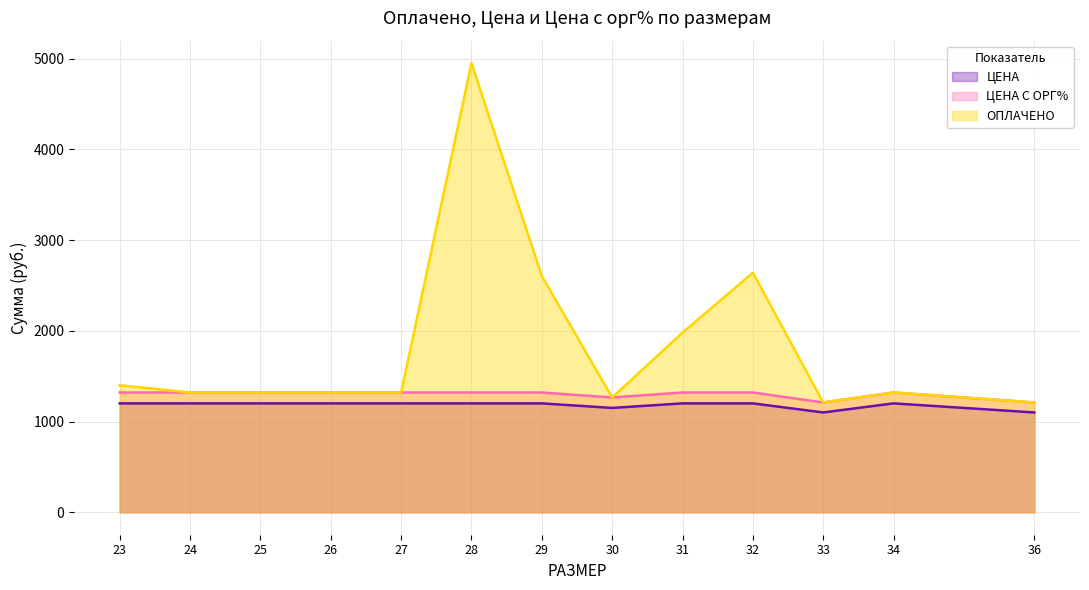

The value of ЦЕНА С ОРГ% at 24 is 1320.0. True or false?

True